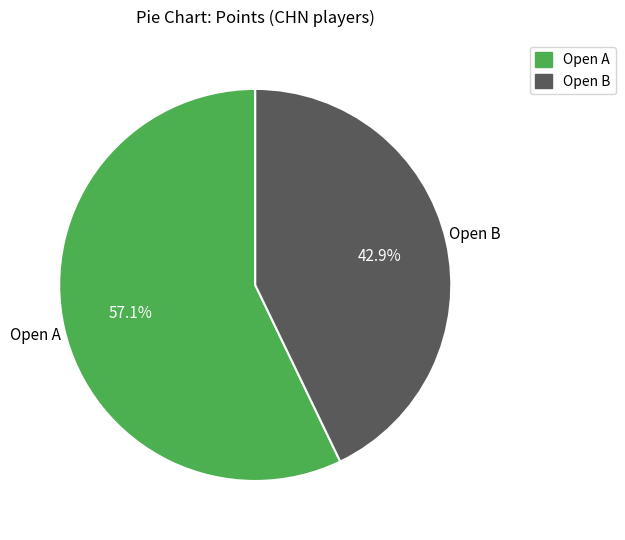

Is there a majority slice in this chart?

Yes